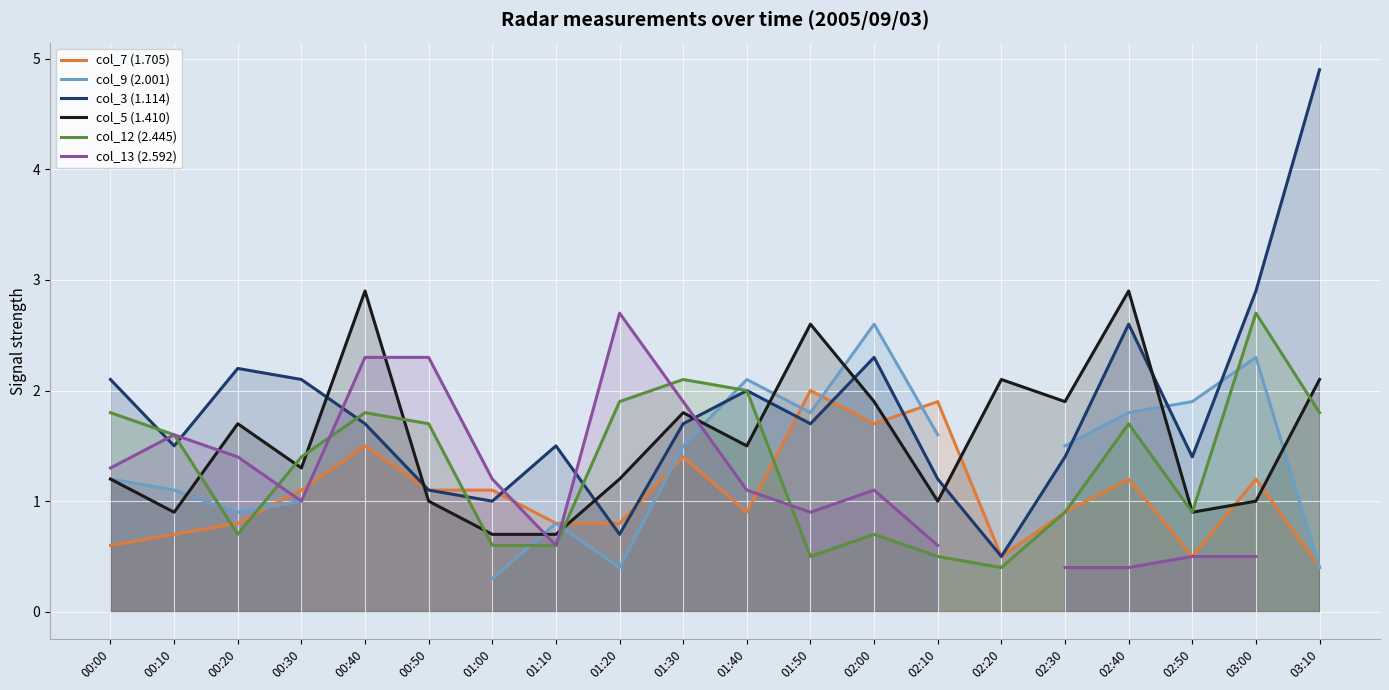

What is the sum of the col_12 (2.445) values at 02:30 and 00:00?

2.7